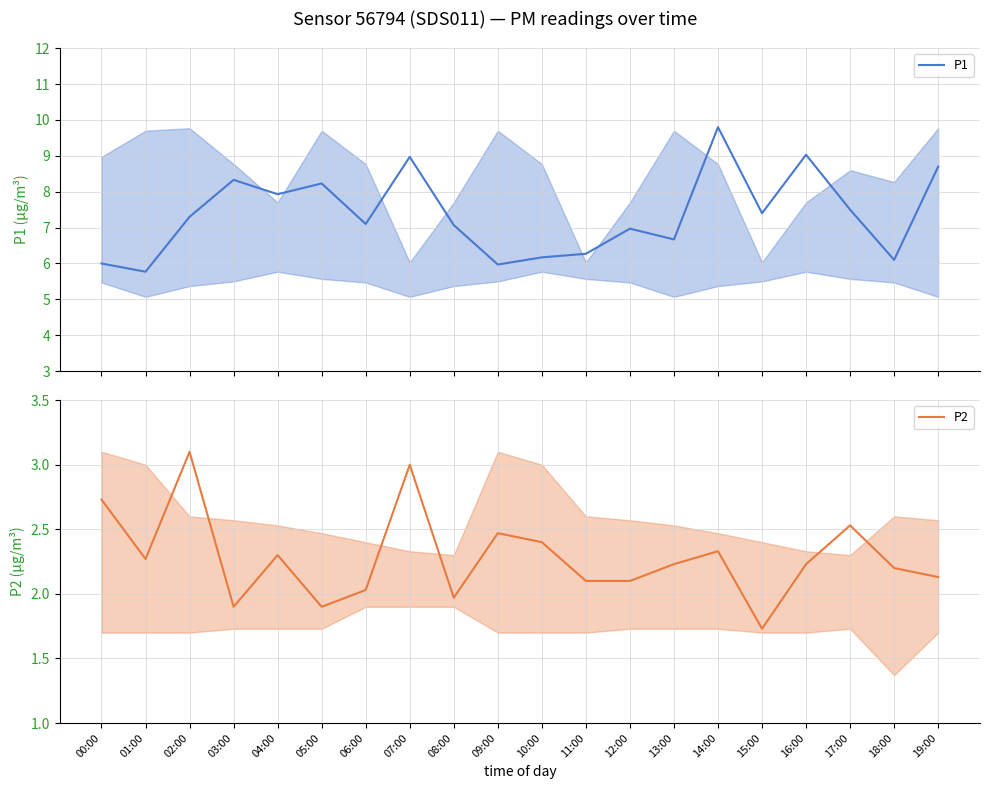

Is it true that P2 equals 2.1 at 12:00?

True